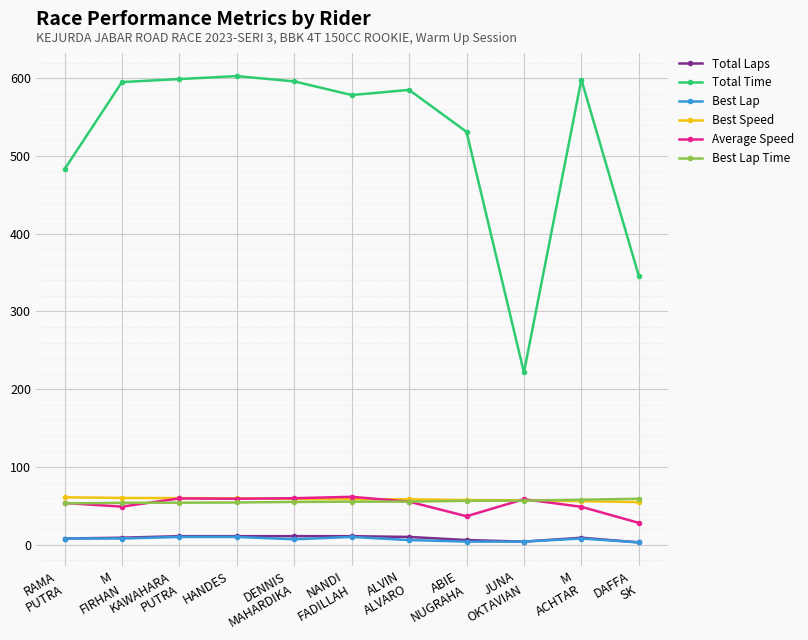

True or false: Average Speed has a value of 77.2 at M
ACHTAR.

False